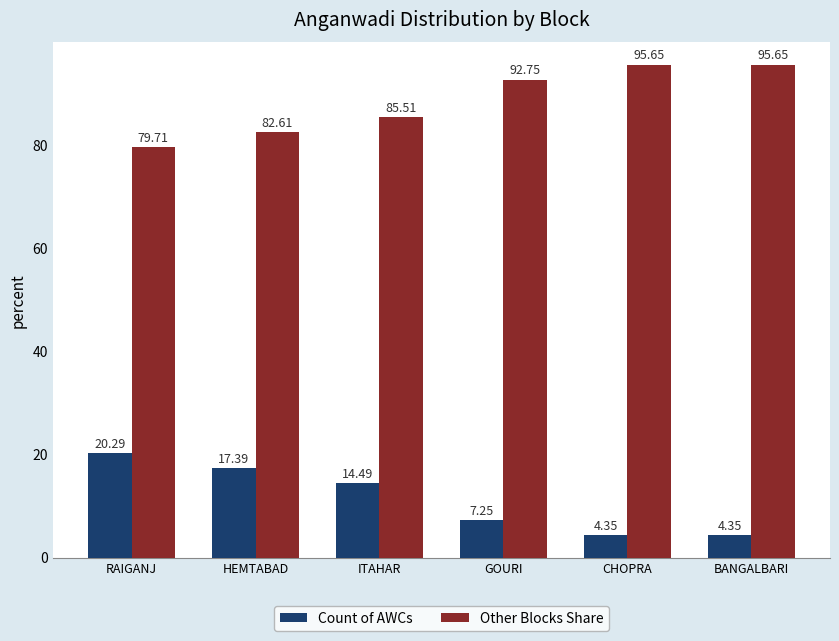

What is the label of the 4th bar from the left?

GOURI